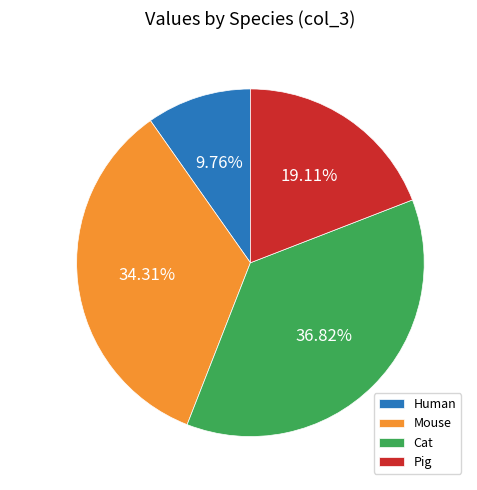

To the nearest percent, what is the combined percentage of Cat and Pig?

56%